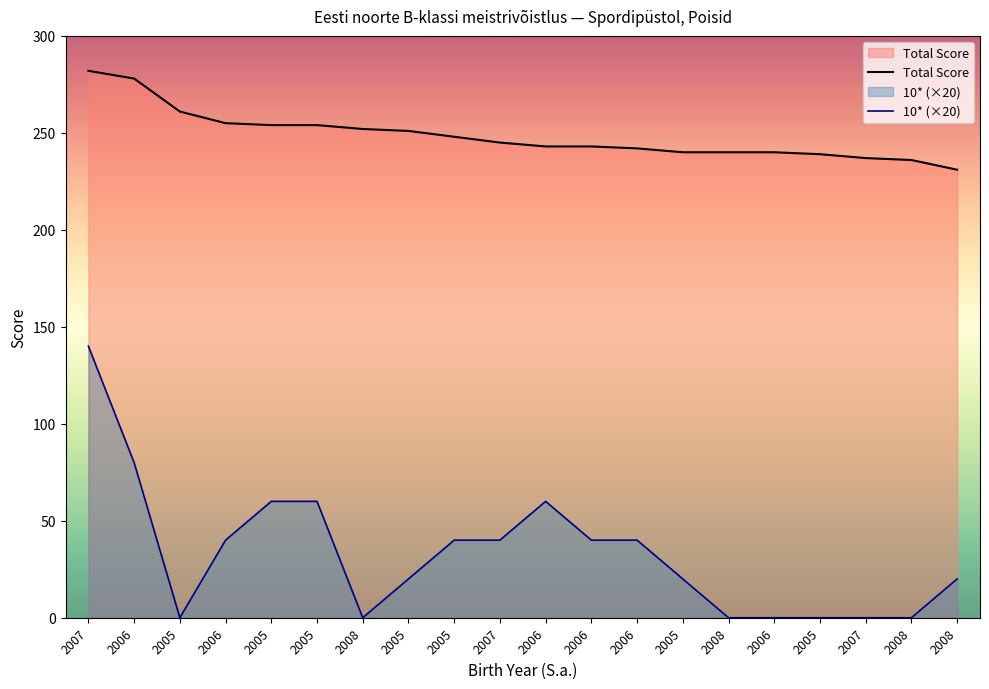

Rank the series by their average value, from highest to lowest.

Total Score, 10* (×20)